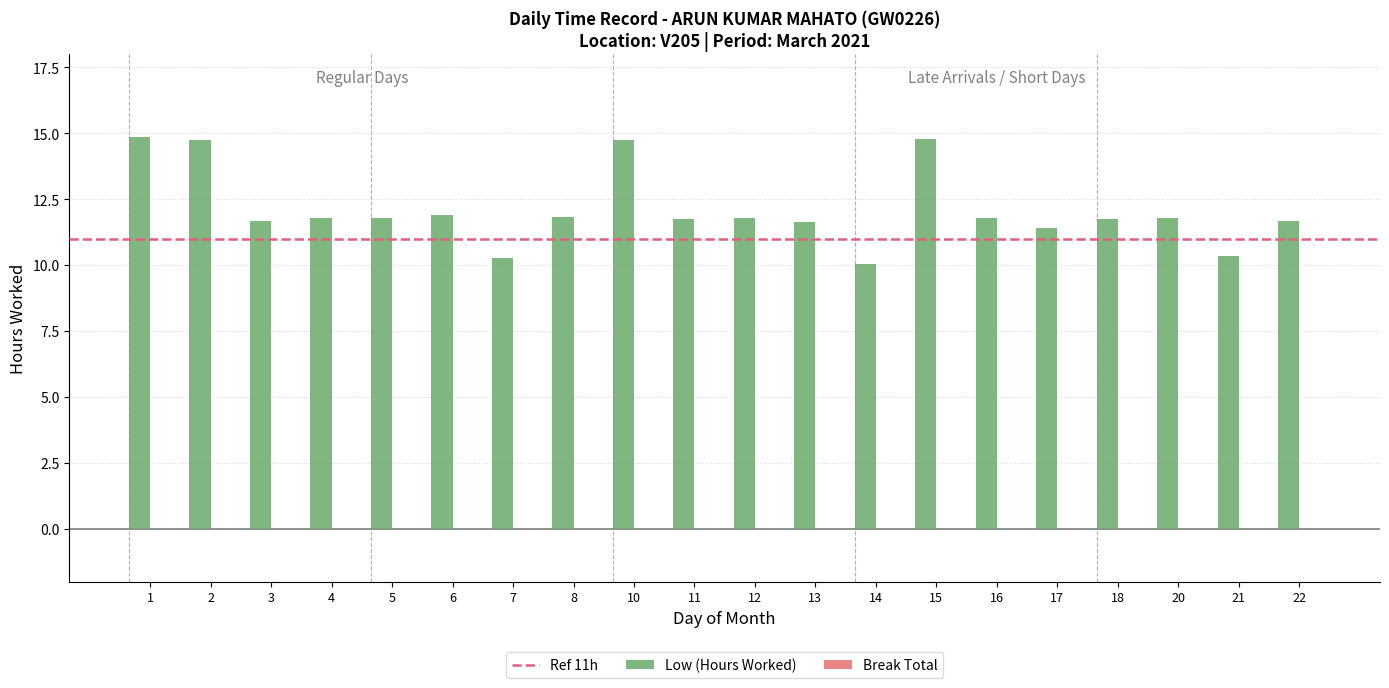

What is the change in value from 1 to 14?

-4.8